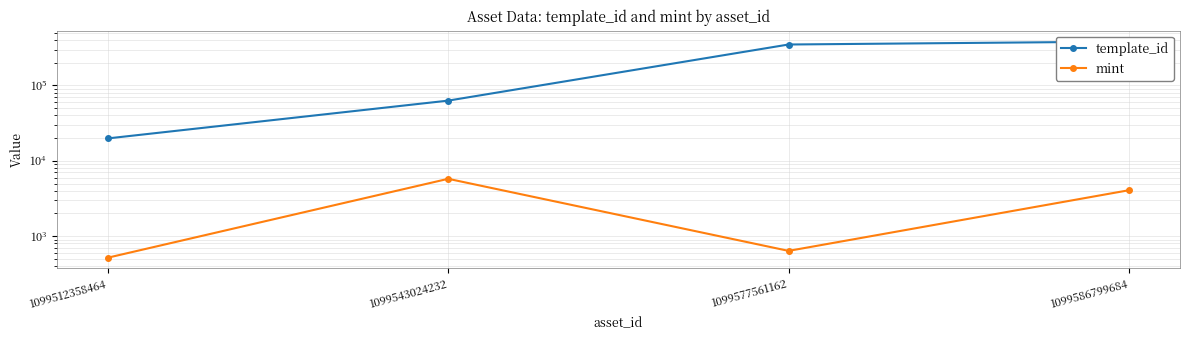

How many data points in template_id are above 349951?

1